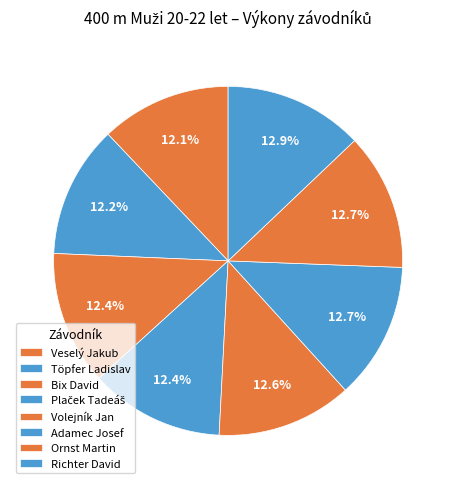

What portion of the pie excludes Richter David?

87.1%